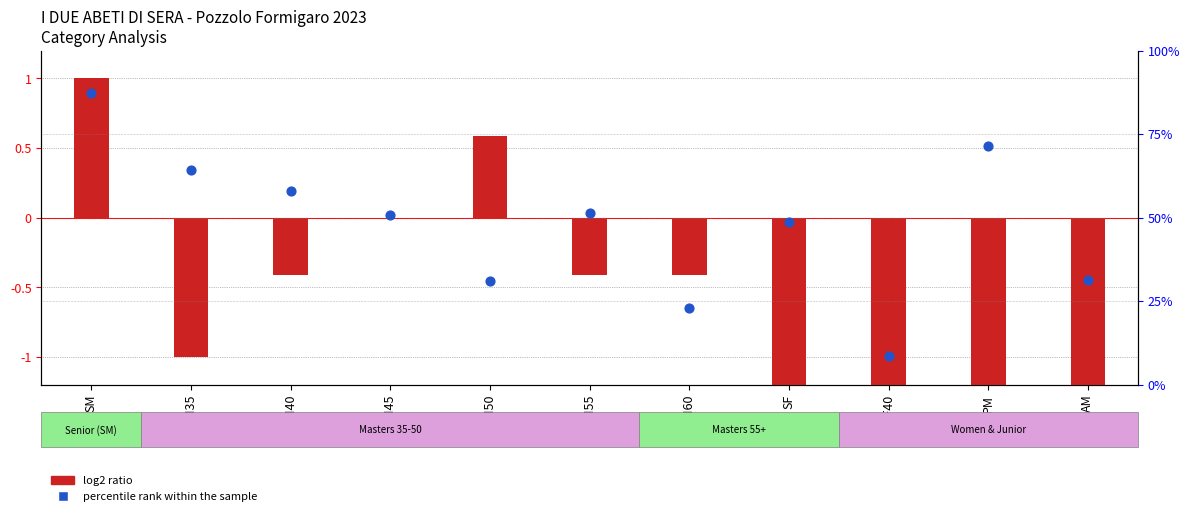

Which series contains the highest Y value?

percentile rank within the sample